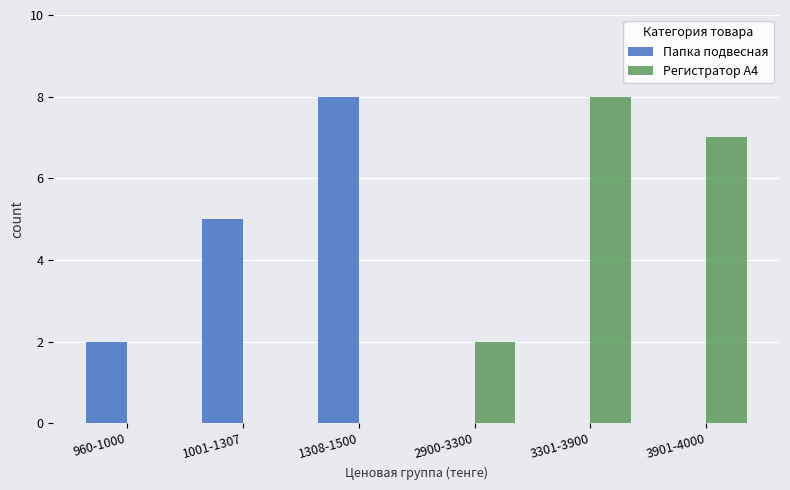

What is the sum of the Регистратор A4 values at 3901-4000 and 3301-3900?

15